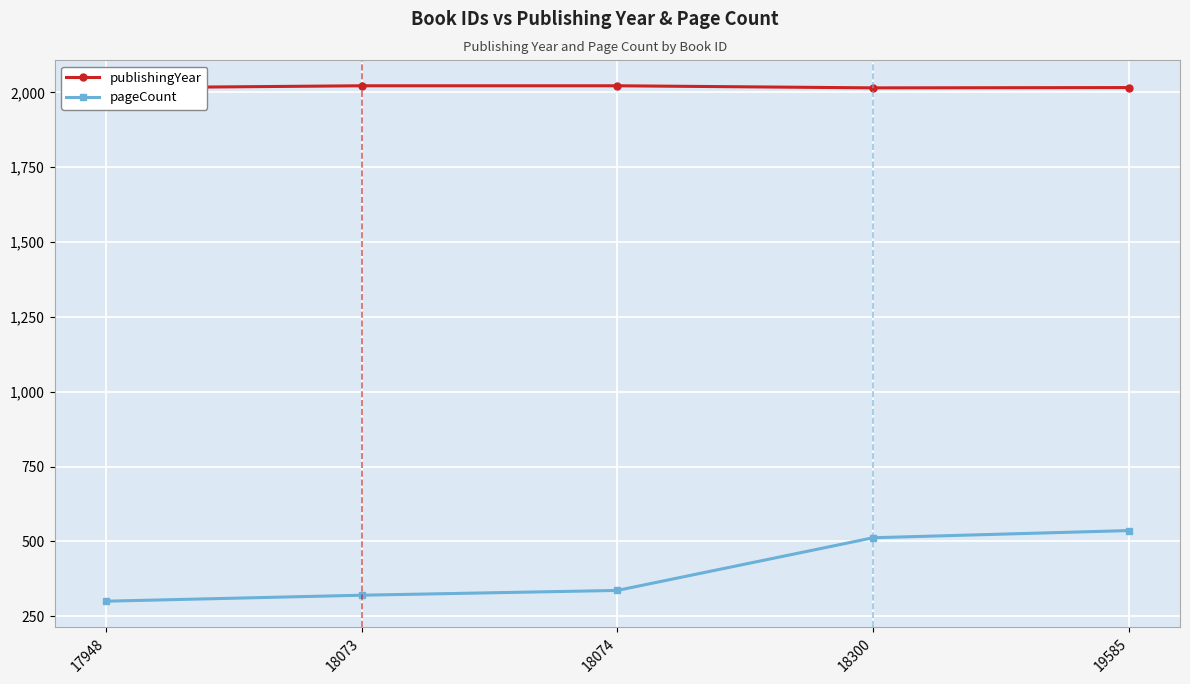

At how many categories does at least one series exceed 774?

5